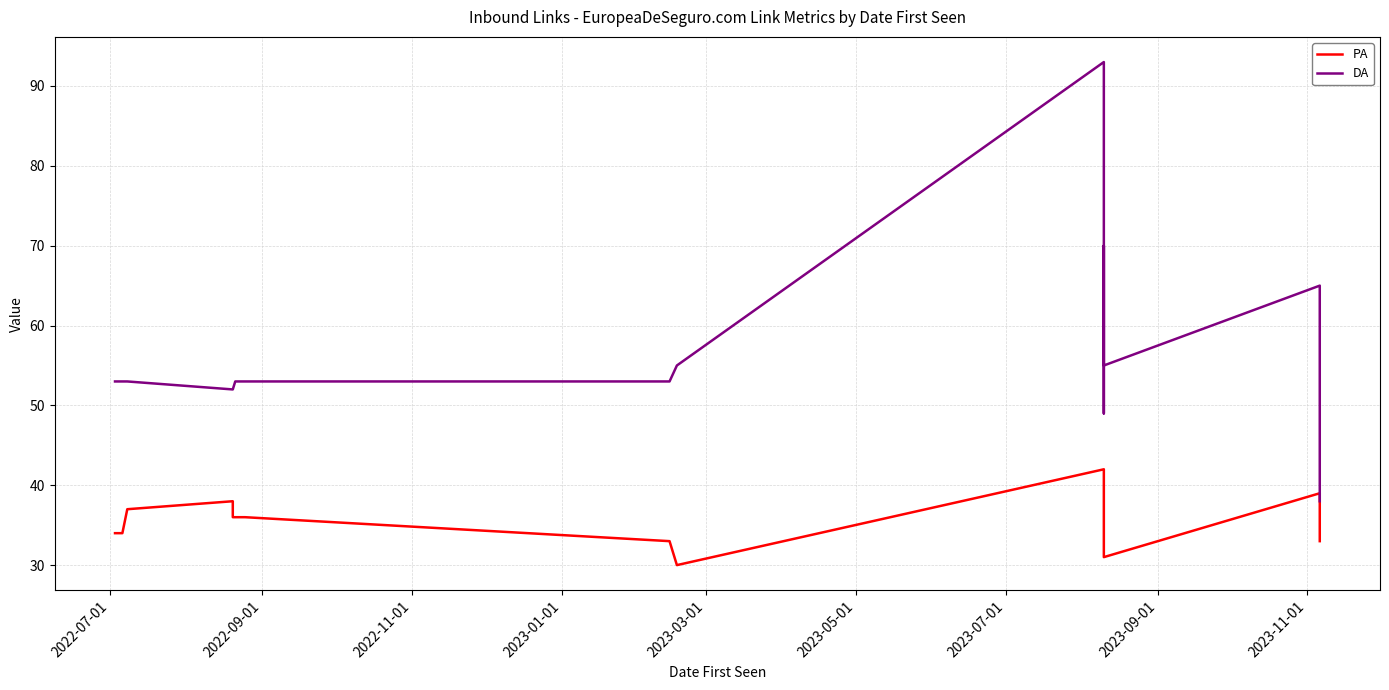

The value of PA at 16 is 54. True or false?

False